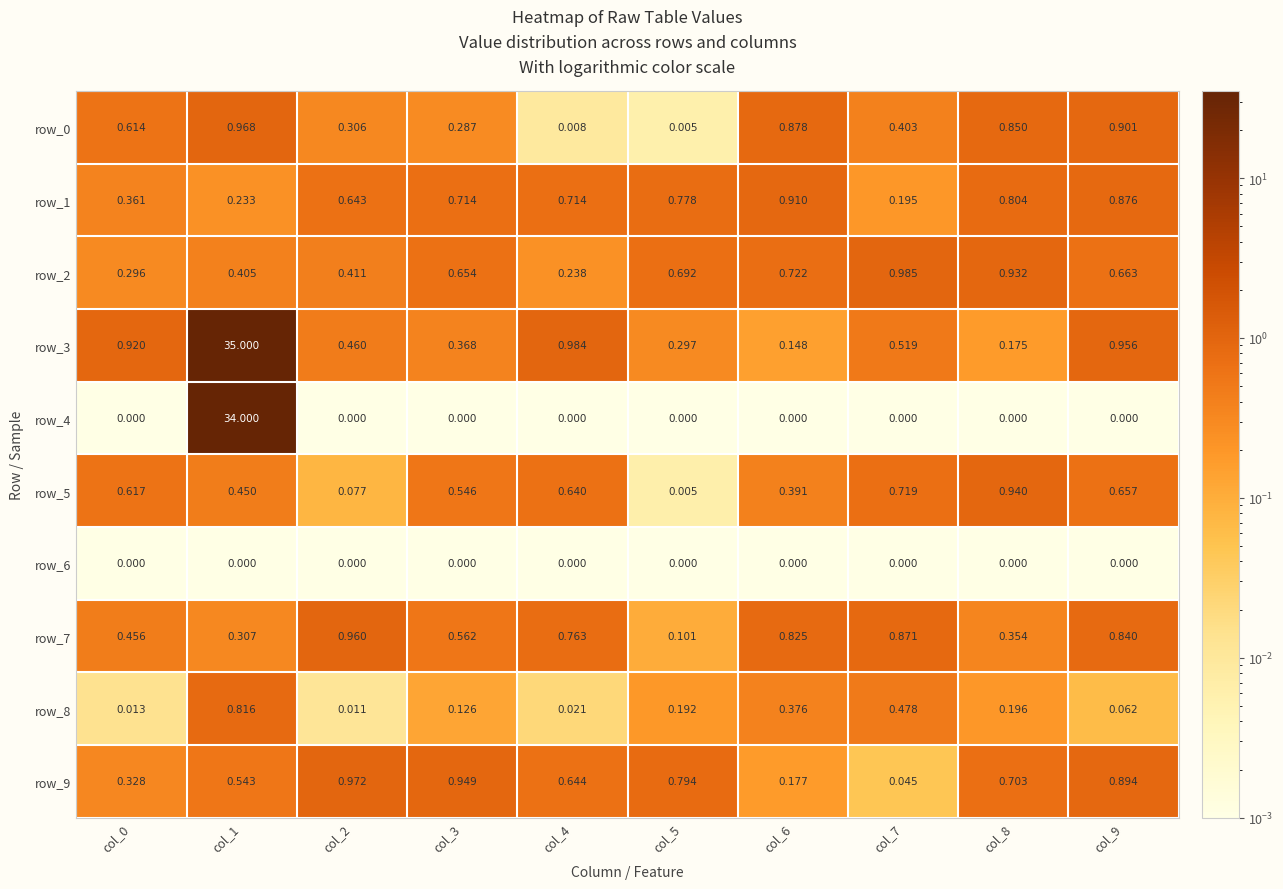

Which series changed the most between col_3 and col_9?

row_0